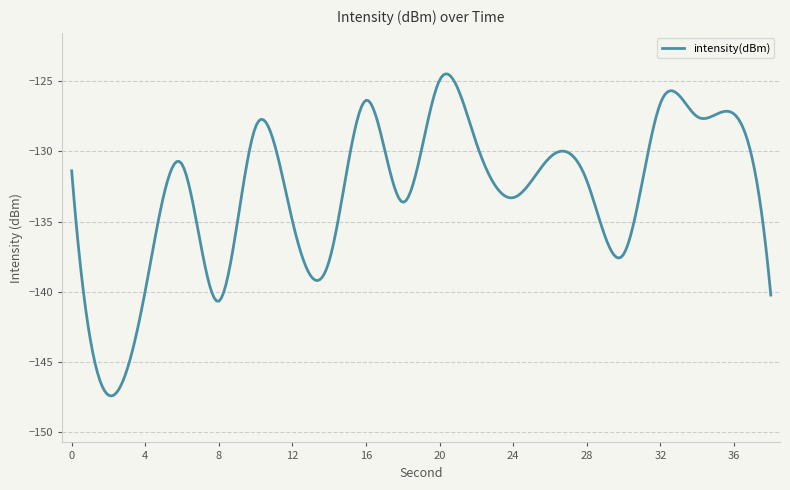

What is the smallest value displayed?

-147.4